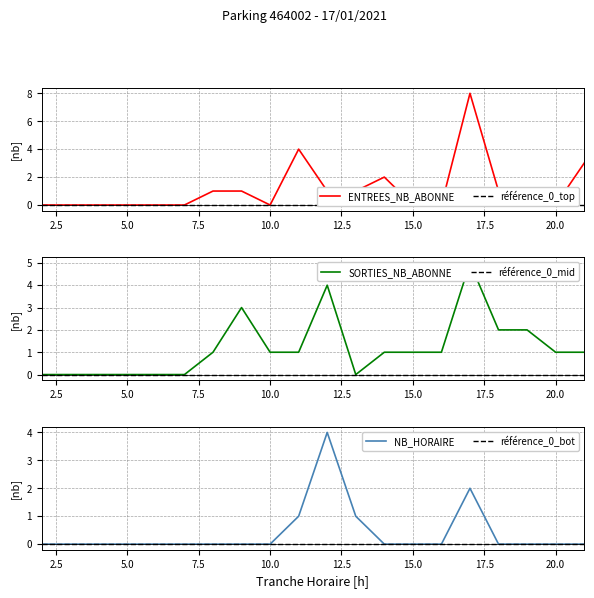

What is the maximum value for NB_HORAIRE?

4